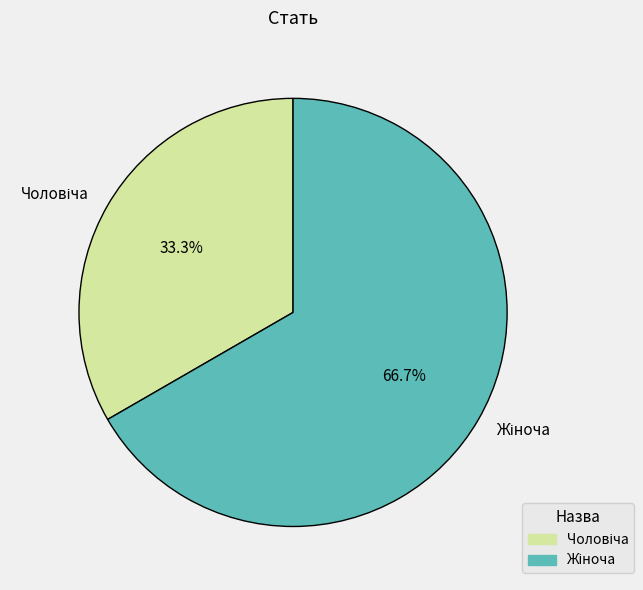

Does any single category account for the majority?

Yes